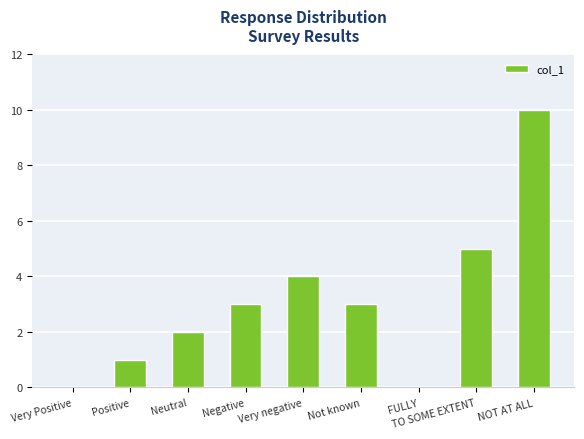

The value at Positive is 0. True or false?

False